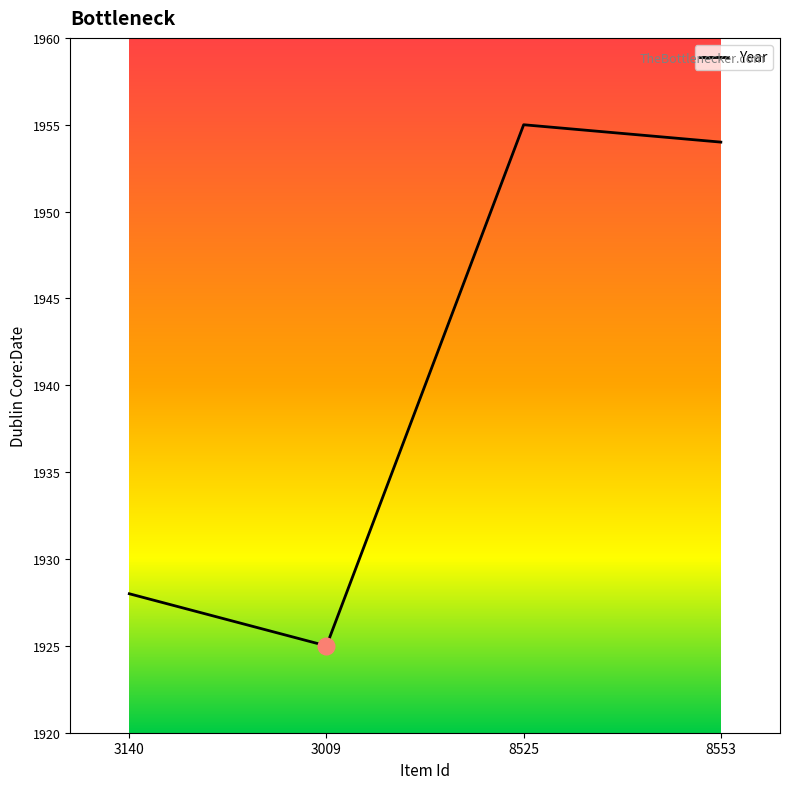

What is the minimum value shown in the chart?

1925